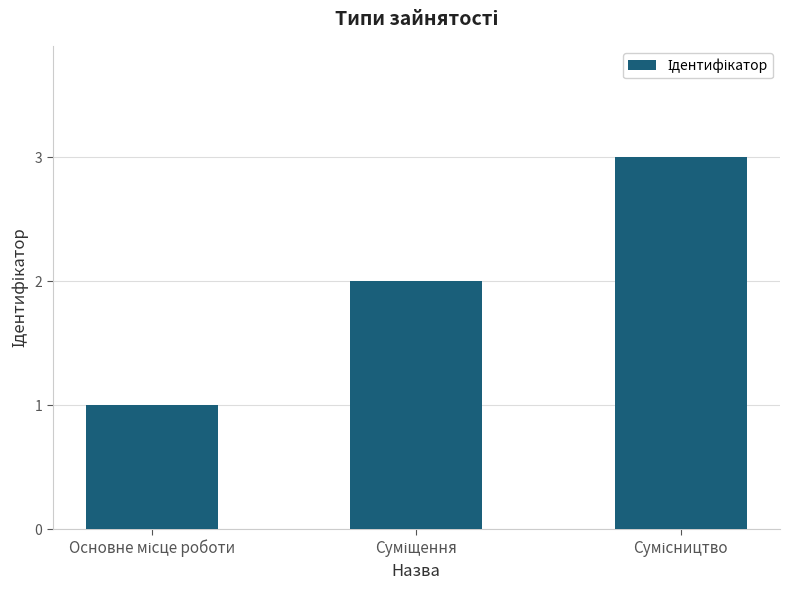

How many bars are there in total?

3